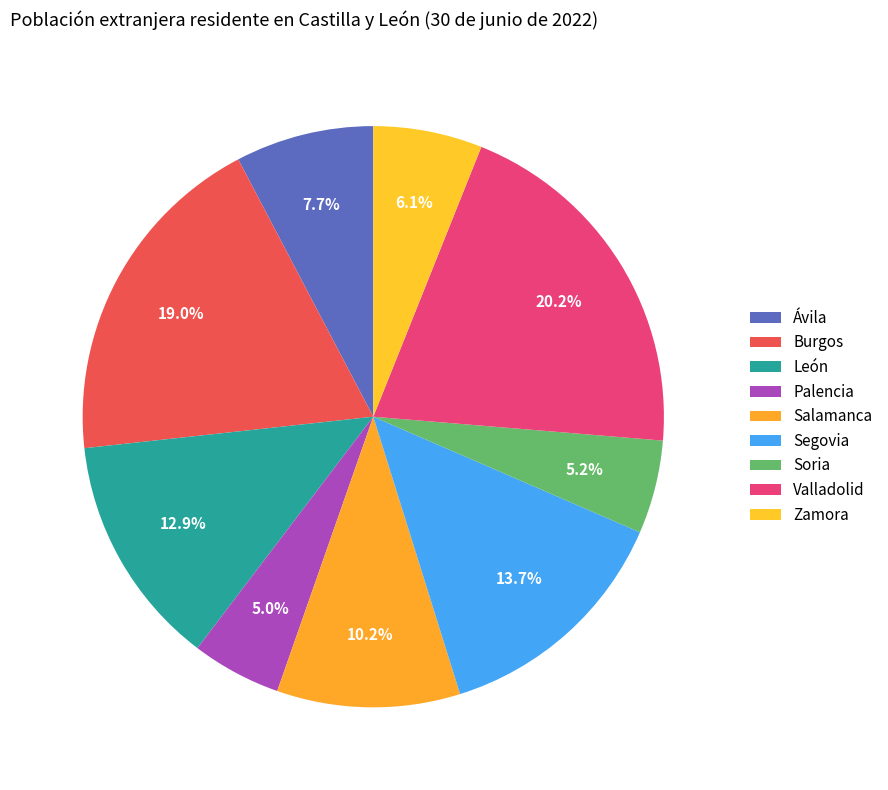

Does León represent more than half of the total?

No